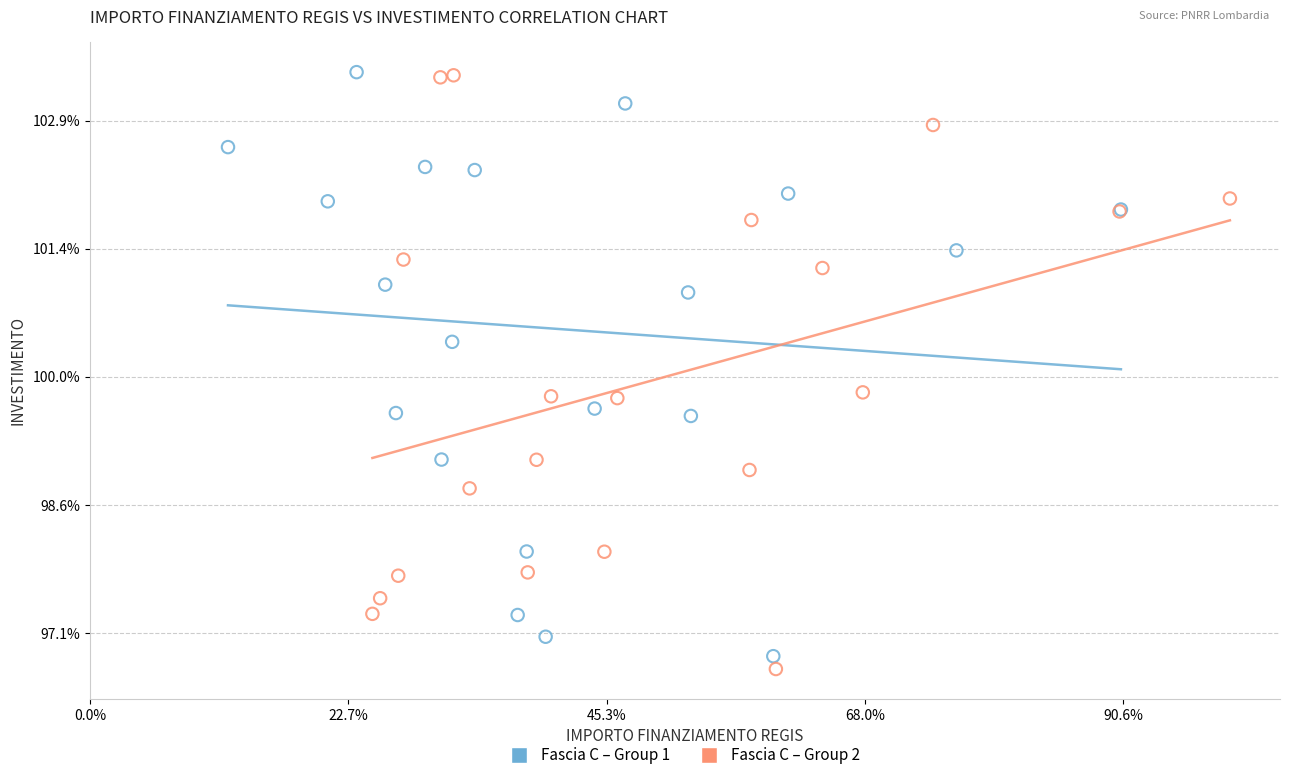

What are all the series names shown in the legend?

Fascia C – Group 1, Fascia C – Group 2